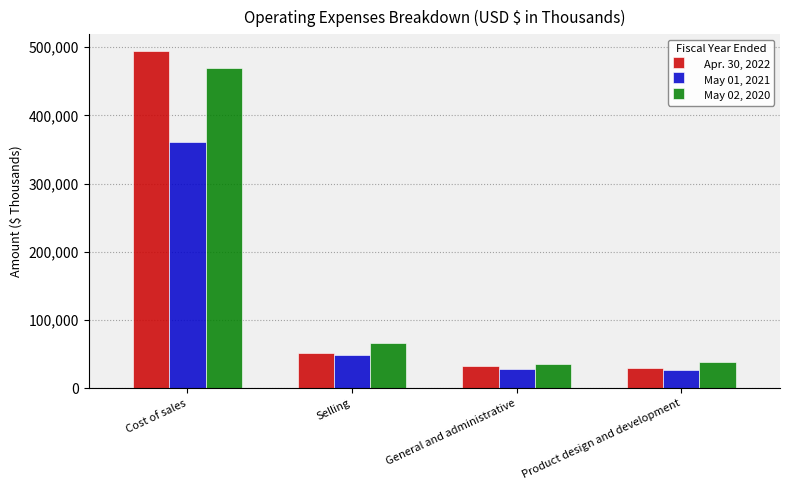

How many groups of bars are there?

4